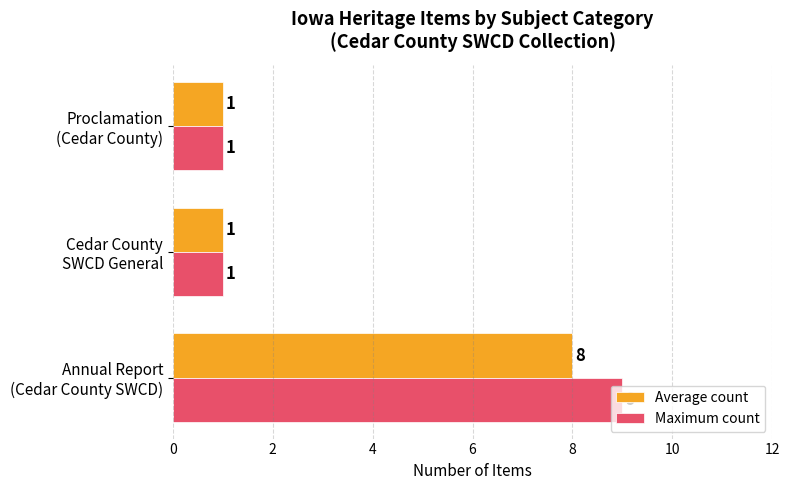

What is the difference between the maximum and second lowest values in the Maximum count series?

8